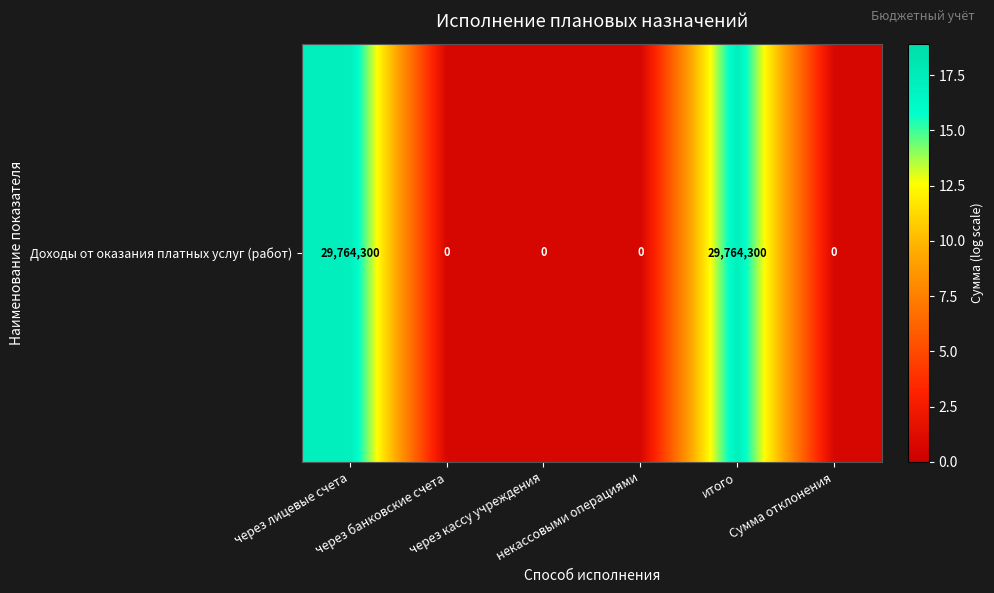

What is the sum of the values at Сумма отклонения and через кассу учреждения?

1.4